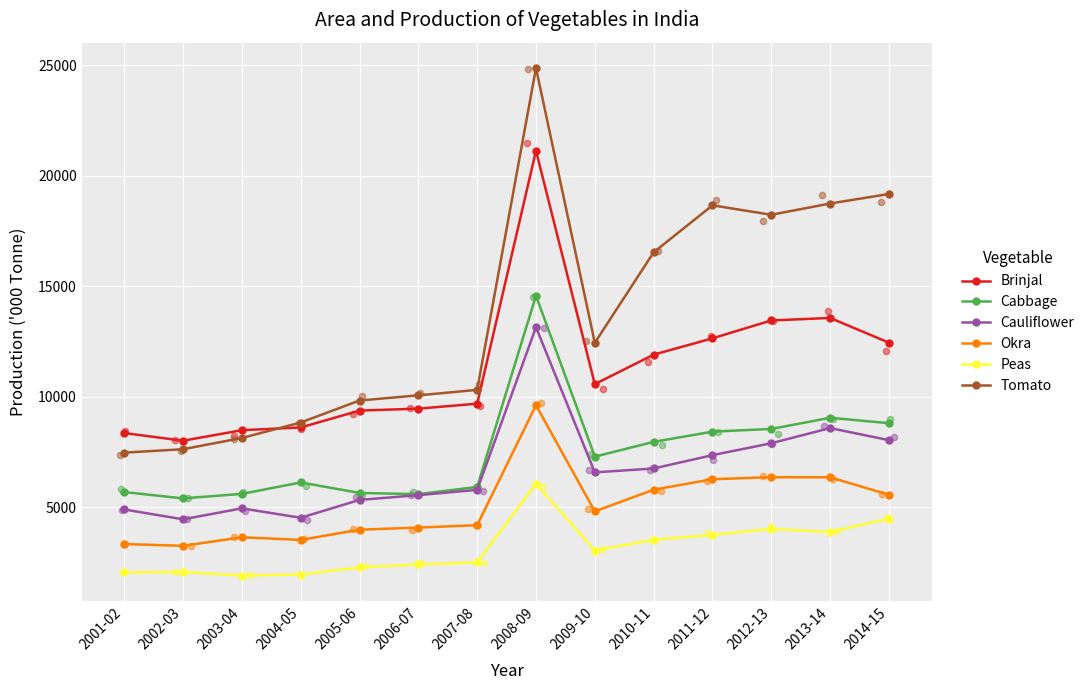

What are all the series names shown in the legend?

Brinjal, Cabbage, Cauliflower, Okra, Peas, Tomato